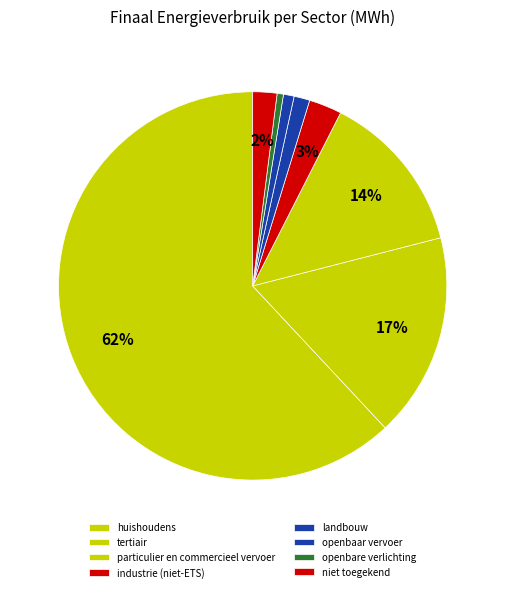

How many segments does this pie chart have?

8